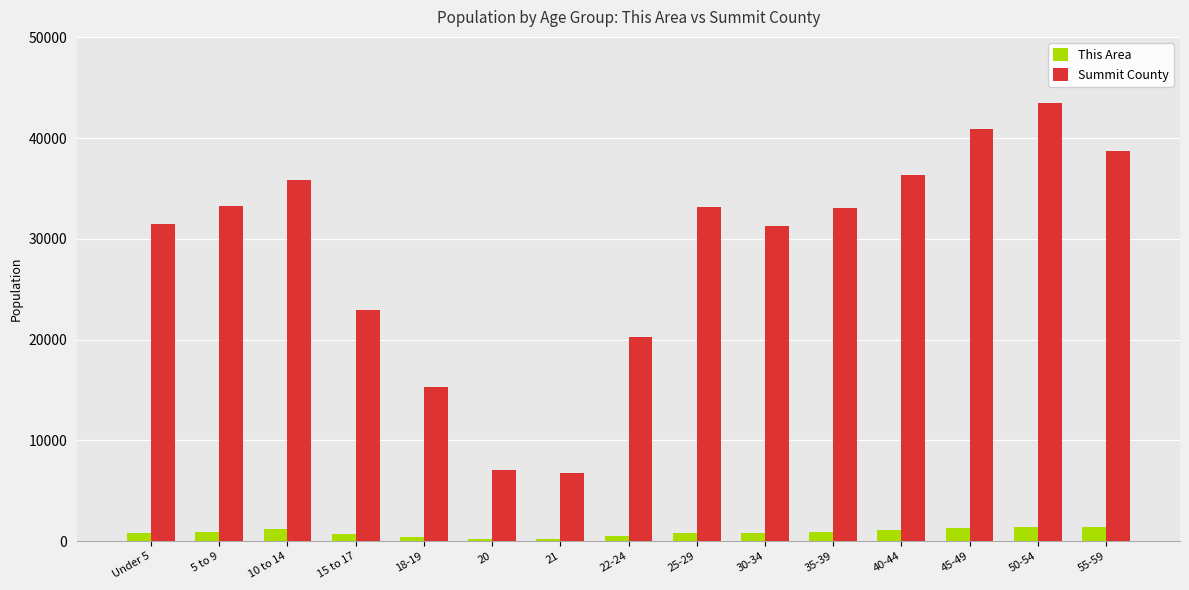

Rank the series by their maximum value, from highest to lowest.

Summit County, This Area